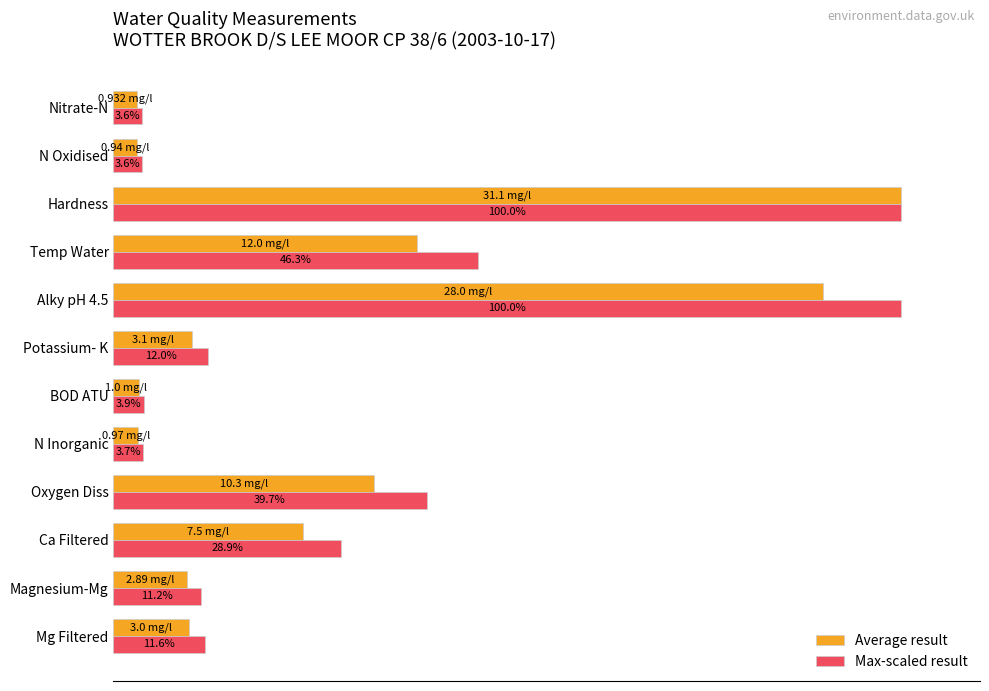

Rank the series at Mg Filtered from highest to lowest value.

Max-scaled result, Average result